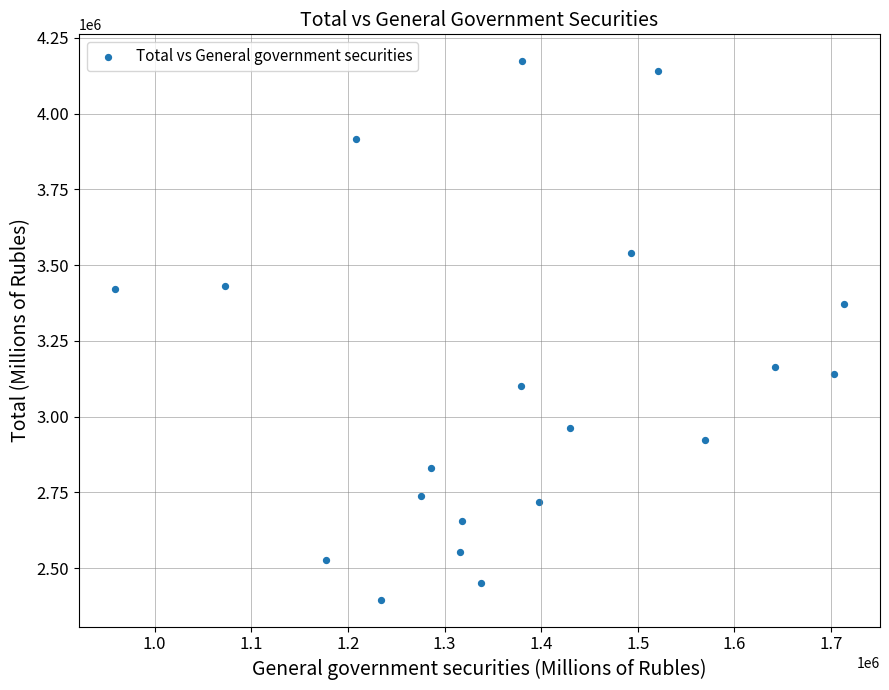

What is the range of Y values (max minus min)?

1776959